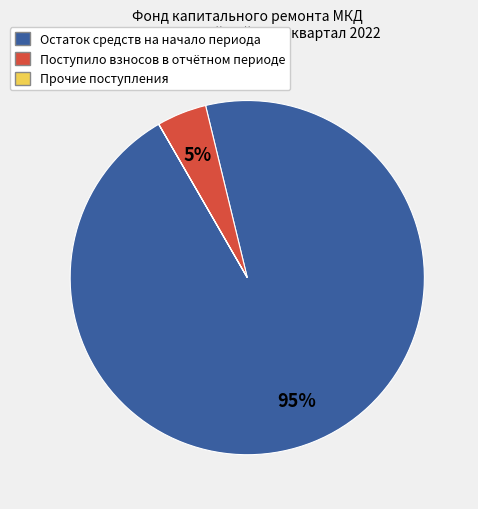

To the nearest percent, what portion does Поступило взносов в отчётном периоде represent?

5%